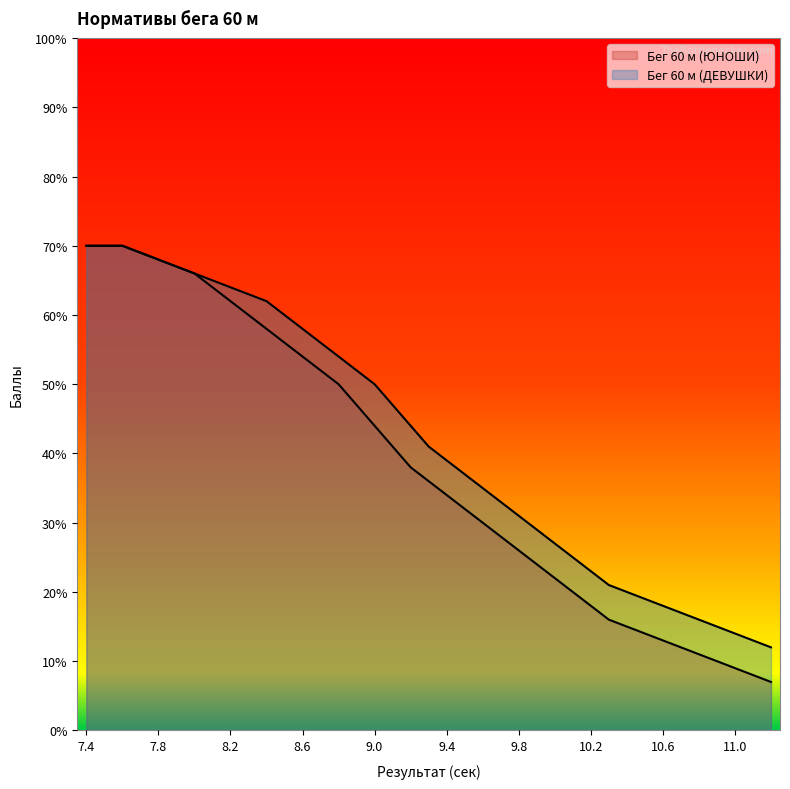

What position from the left is 11.0?

37